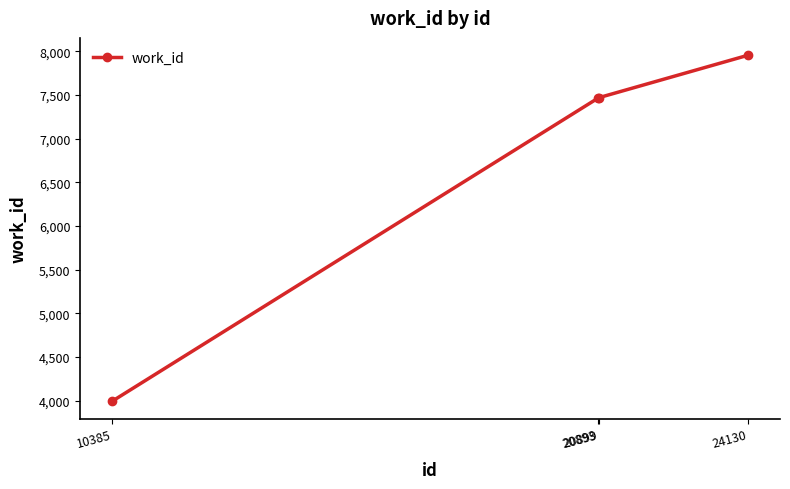

What is the value of the 2nd point from the left?

7468